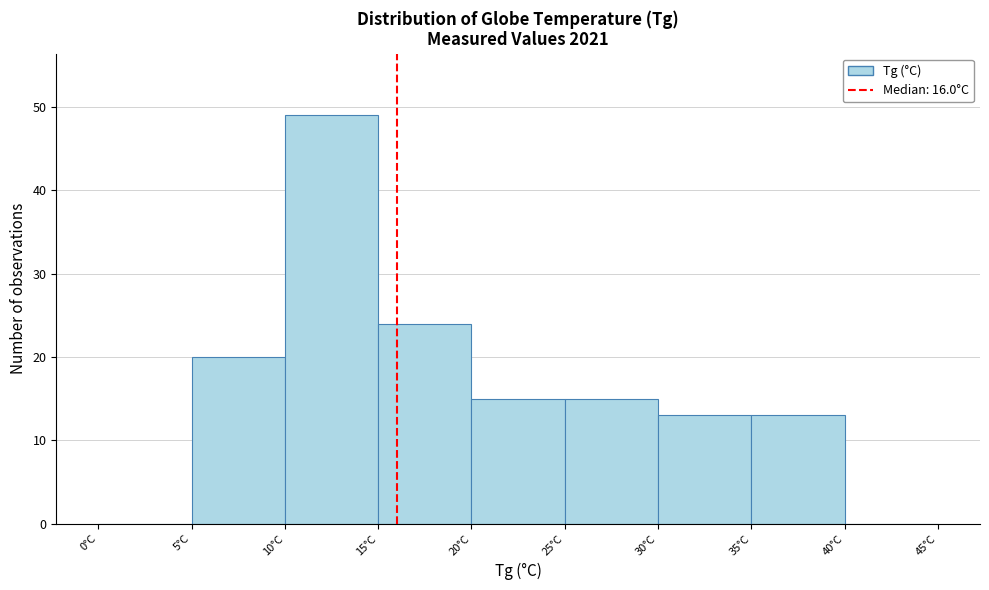

Over which range of the x-axis is the bar tallest?

10 to 15